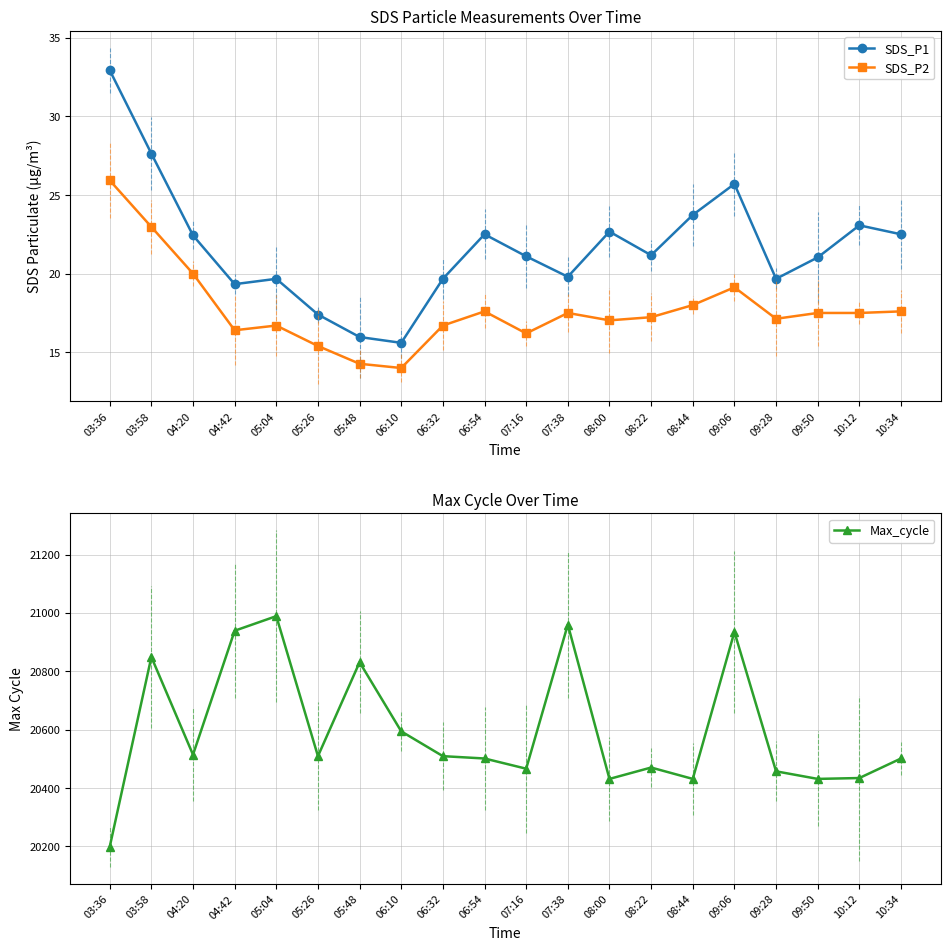

What is the maximum value for SDS_P1?

32.9